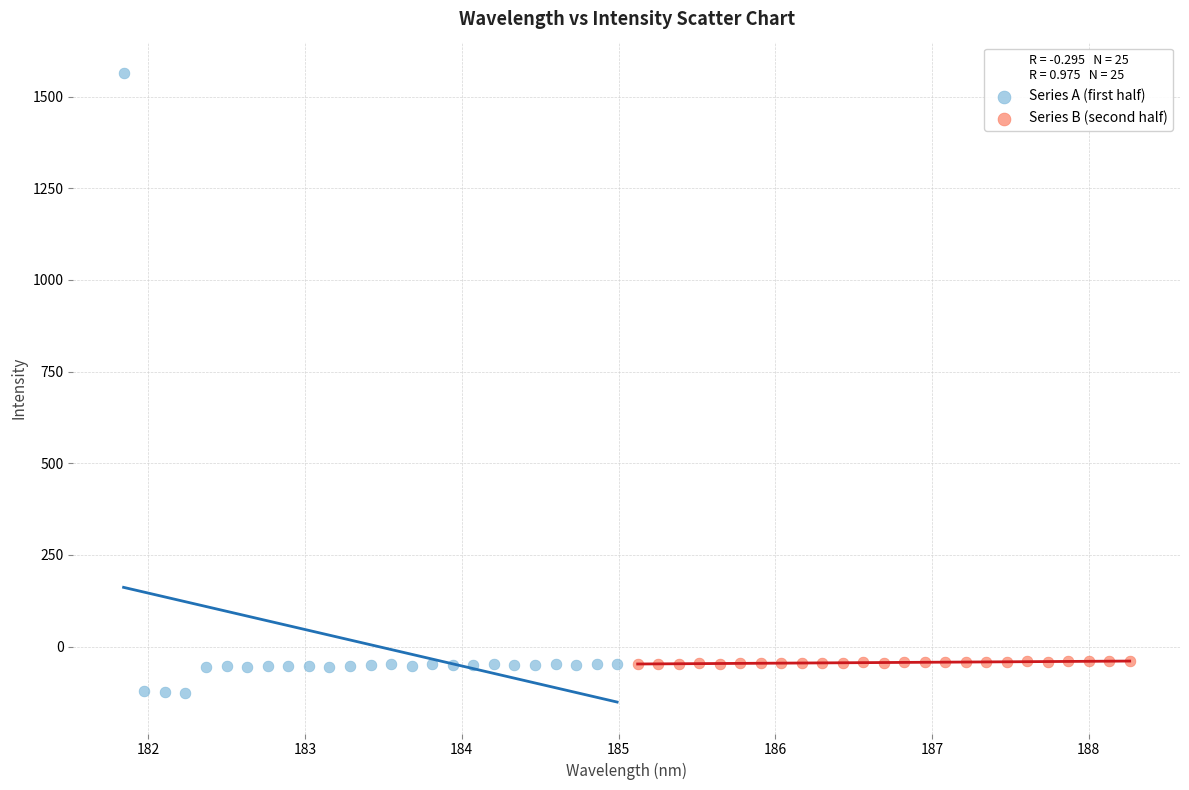

Which series reaches the minimum Y coordinate?

Series A (first half)